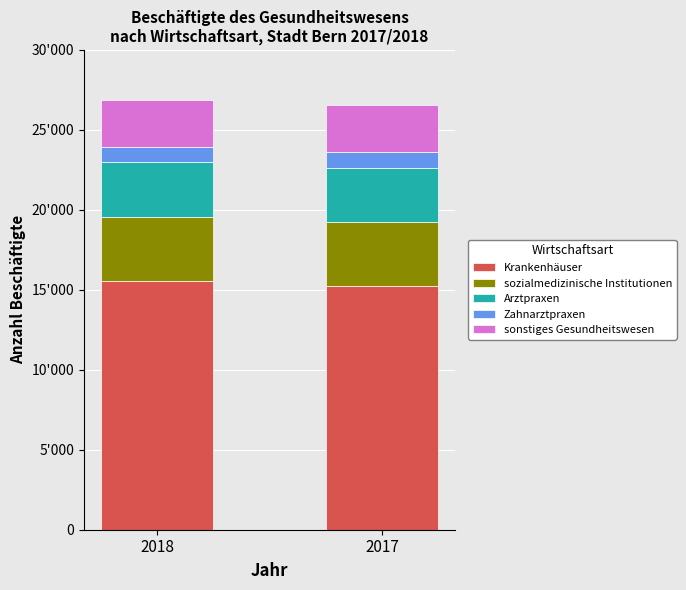

Count the Zahnarztpraxen values in the range 925 to 942.

2